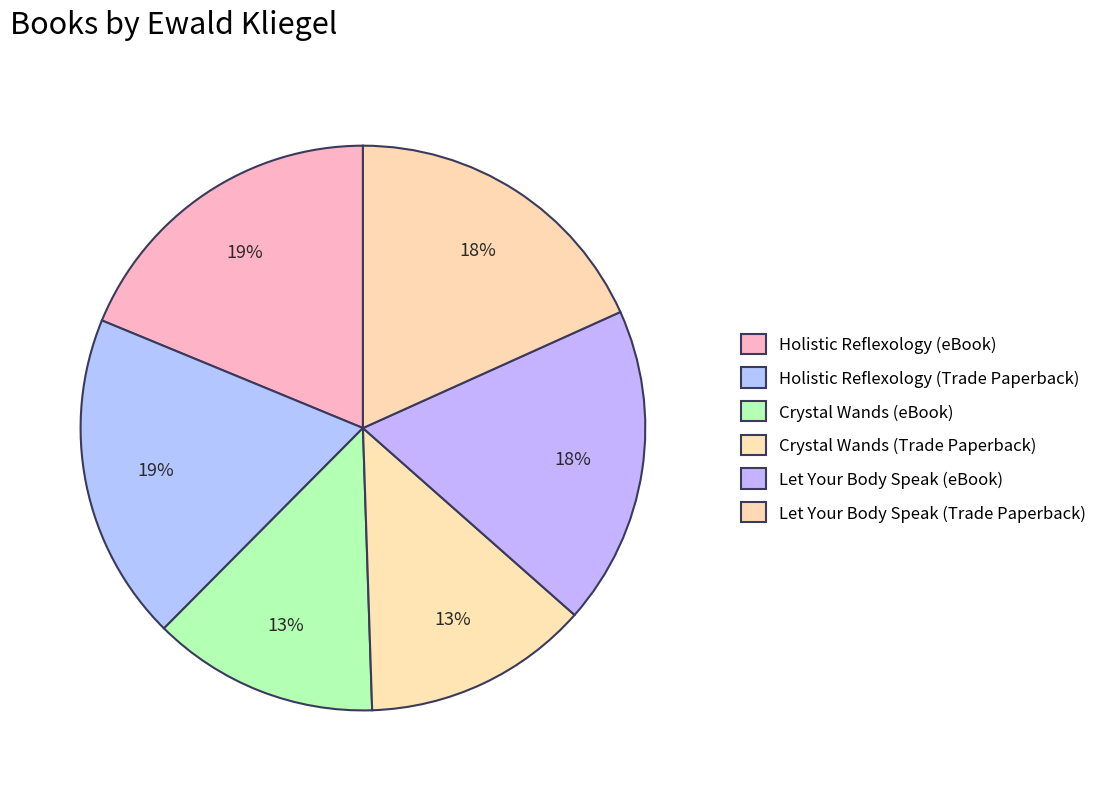

How many segments does this pie chart have?

6